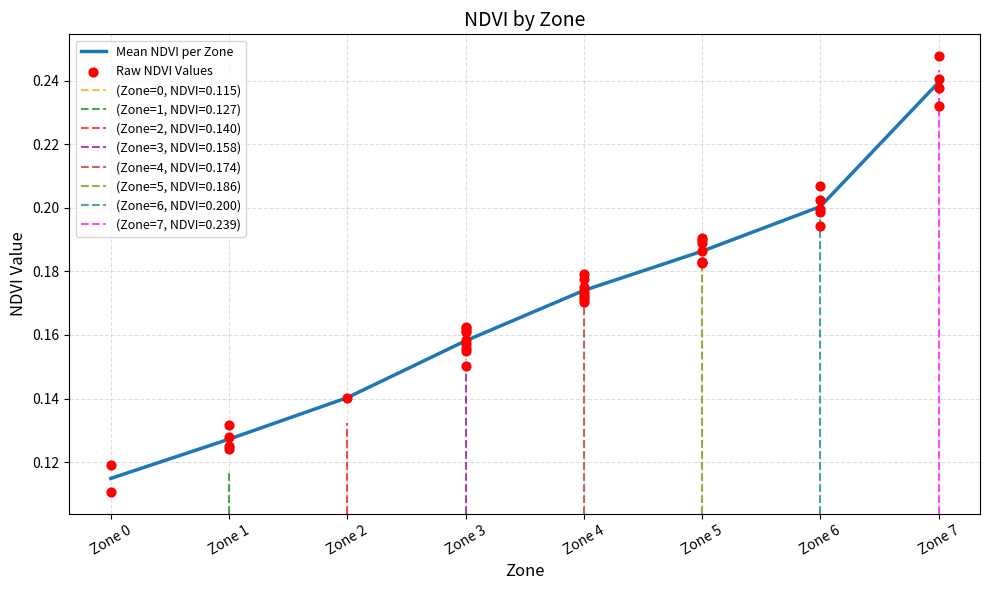

Which has a higher value, Zone 2 or Zone 6?

Zone 6